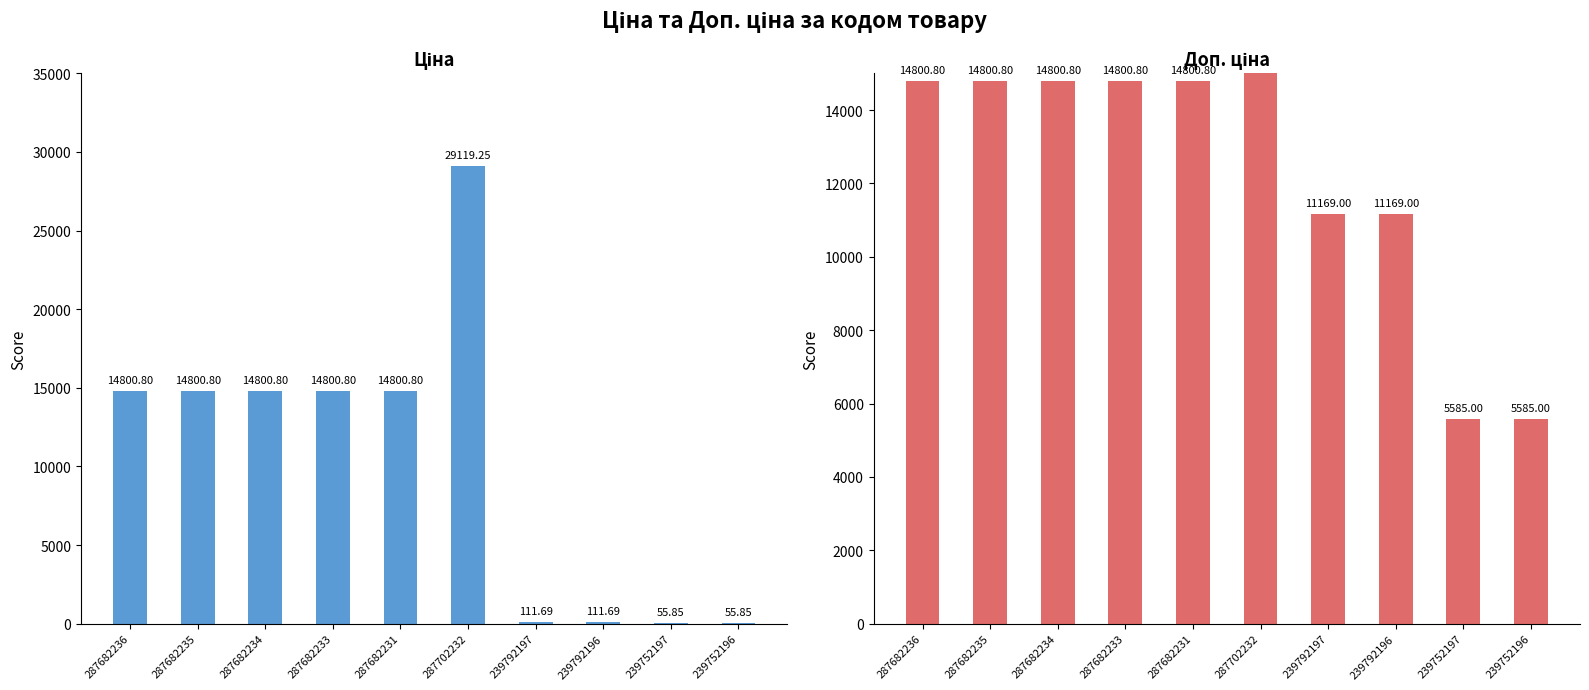

Is it true that Доп. ціна equals 14800.8 at 287682235?

True